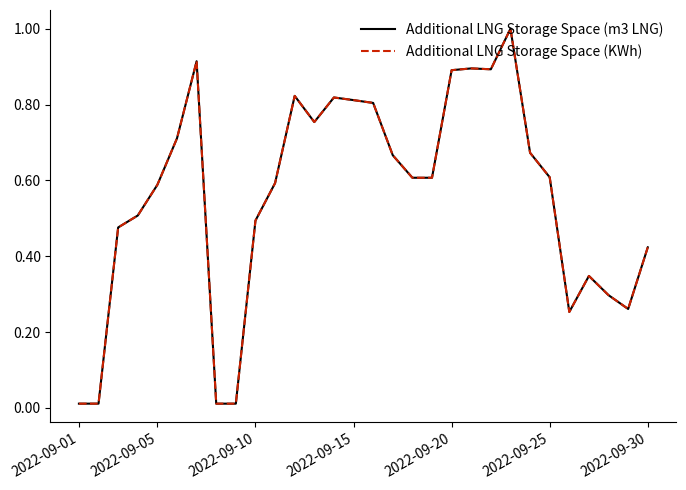

What is the maximum value shown in the chart?

1.0